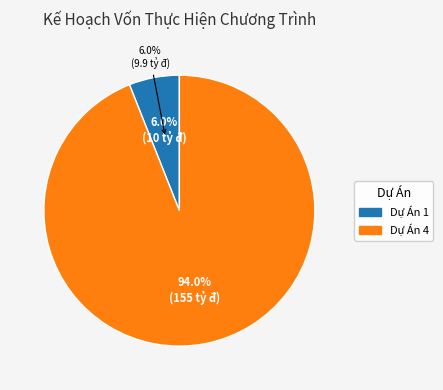

What percentage is the DỰ ÁN 1 - GIẢI QUYẾT TÌNH TRẠNG THIẾU ĐẤT Ở, NHÀ Ở slice, to the nearest percent?

6%